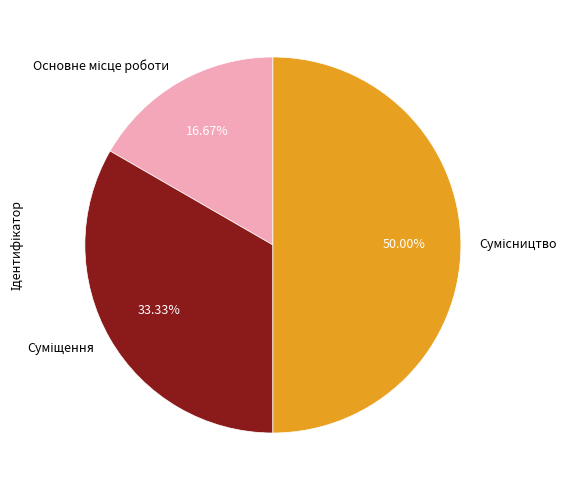

To the nearest percent, what percentage of the pie is Сумісництво?

50%